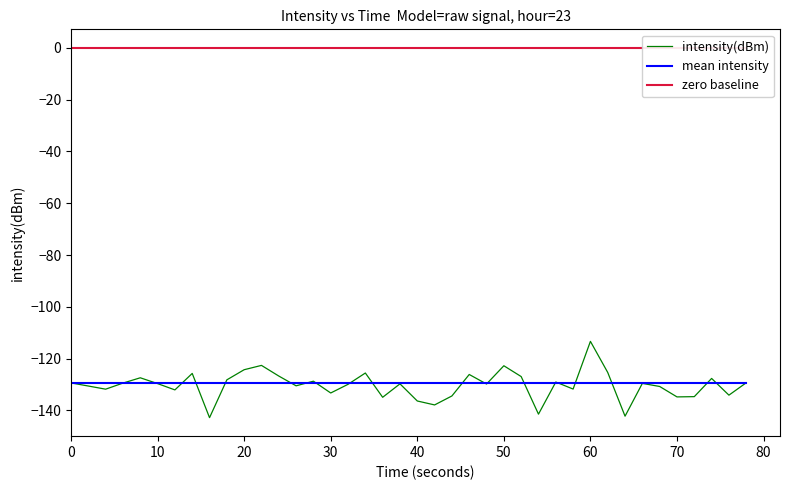

What is the lowest value of the intensity(dBm) series?

-142.8